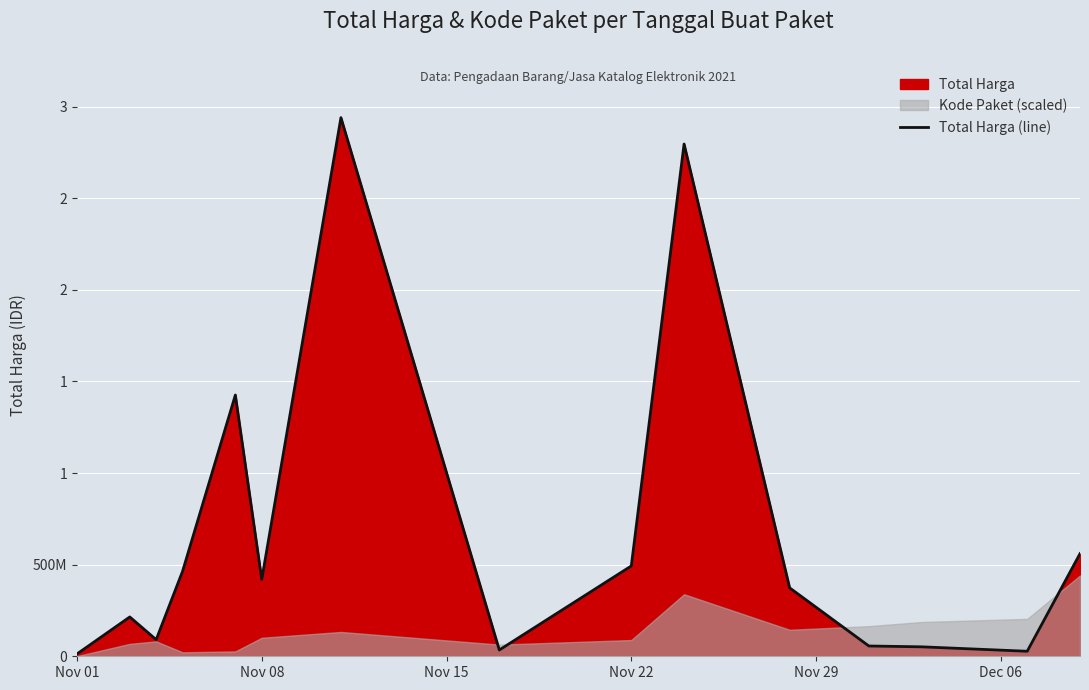

How many categories are shown in the chart?

15